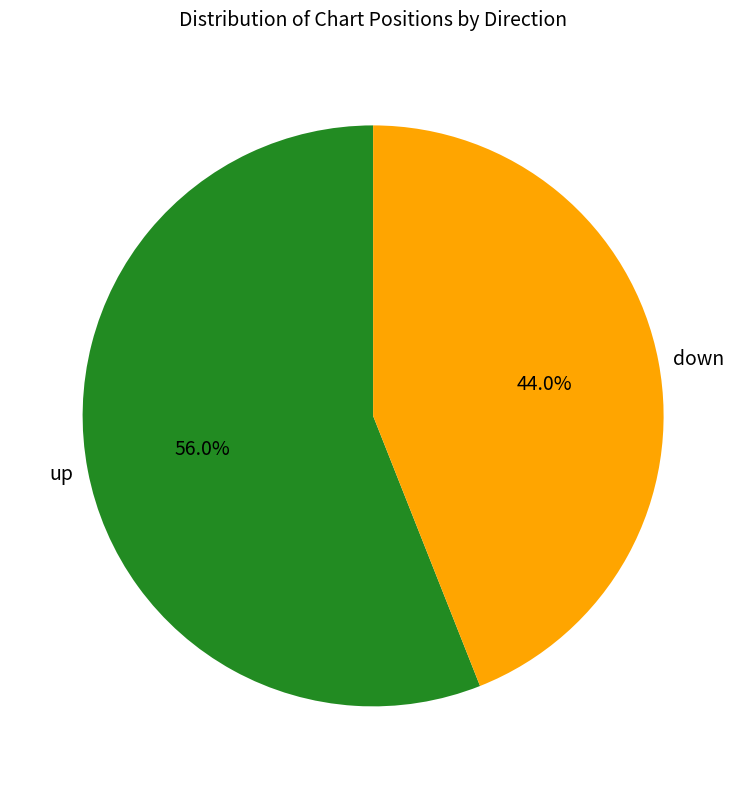

Which has a higher value, up or down?

up